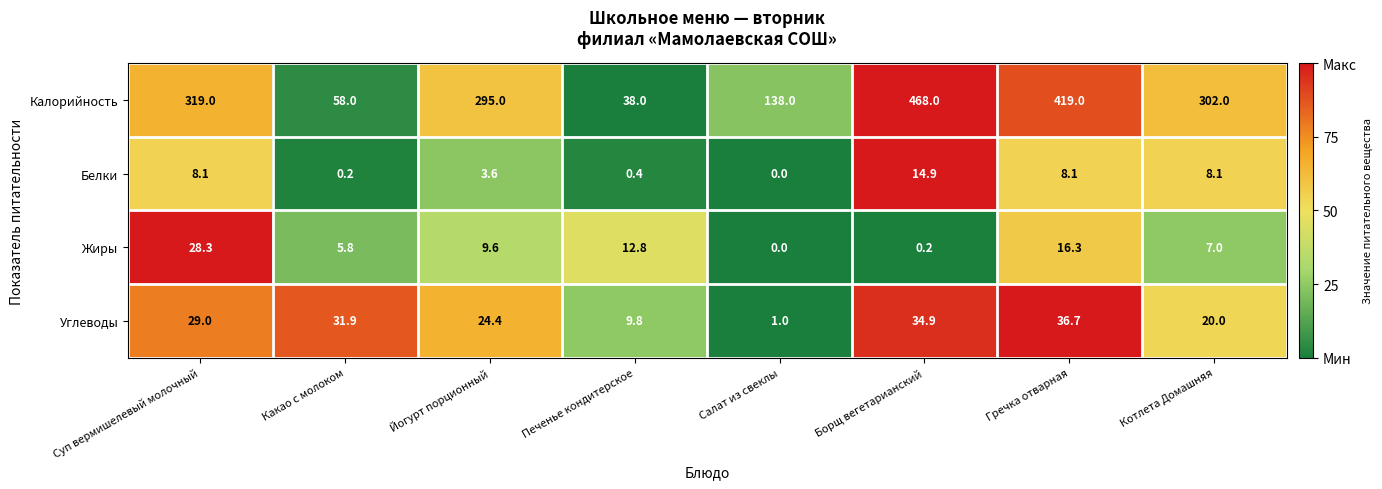

Which series has the largest range (max minus min)?

Калорийность